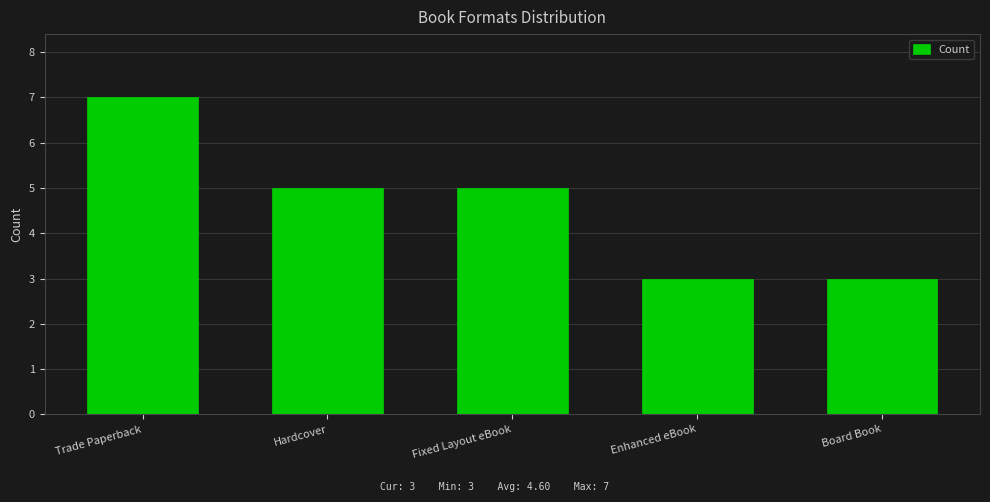

What is the sum of the values at Board Book and Hardcover?

8